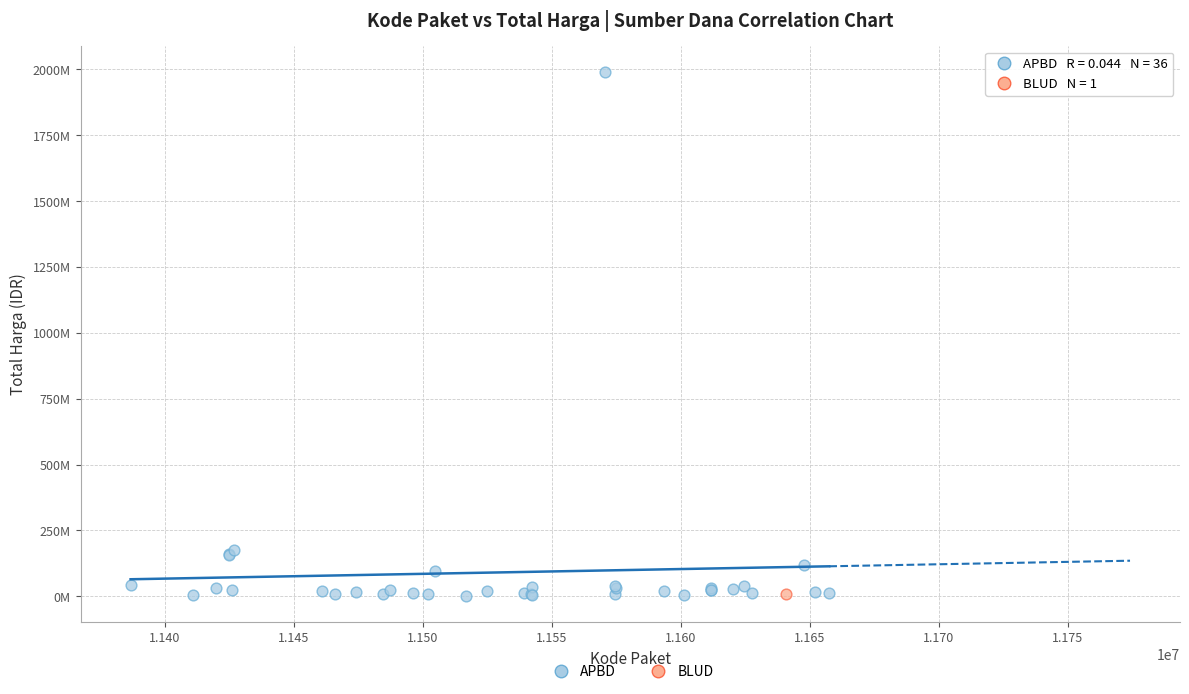

What are all the series names shown in the legend?

APBD, BLUD